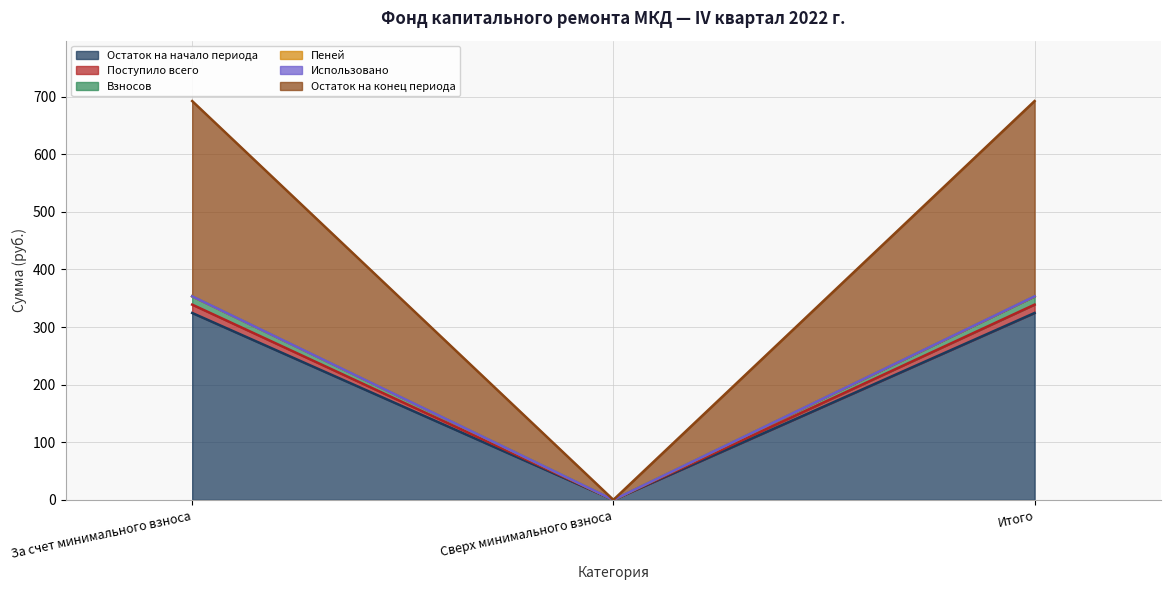

Is the value of Остаток на начало периода at Сверх минимального взноса greater than the value of Взносов at За счет минимального взноса?

No